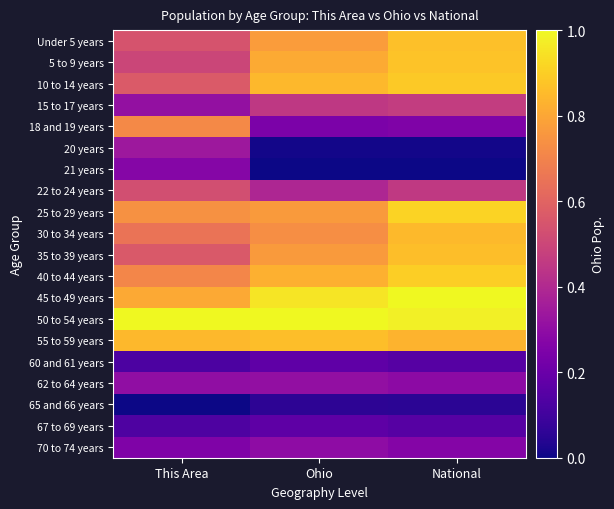

At how many categories does at least one series exceed 0?

3